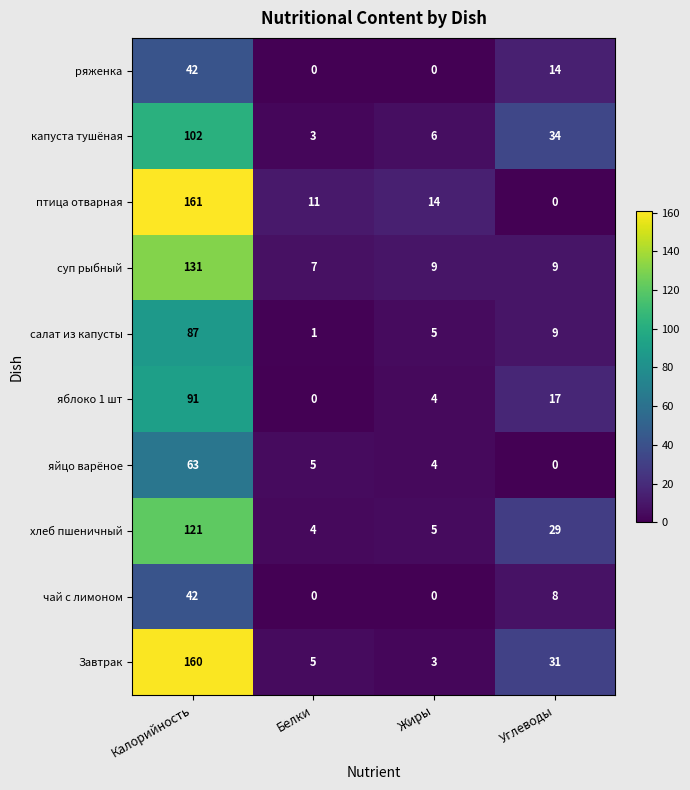

The value of капуста тушёная at Белки is 5. True or false?

False